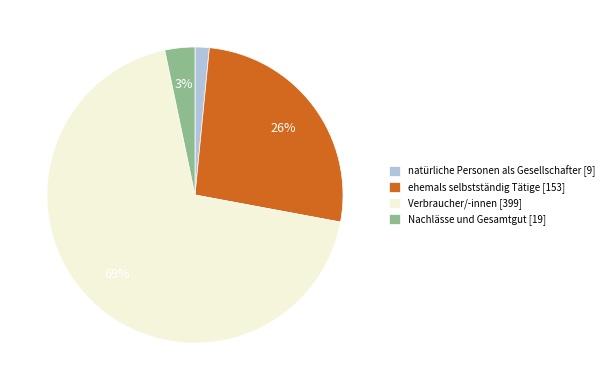

The ehemals selbstständig Tätige slice represents 16% of the pie. True or false?

False